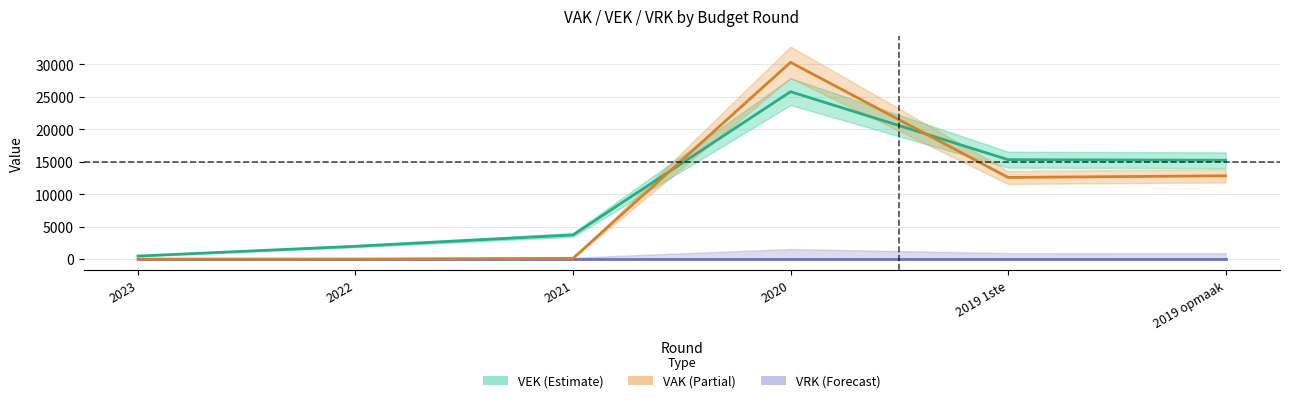

What is the label of the 4th point from the right?

2021